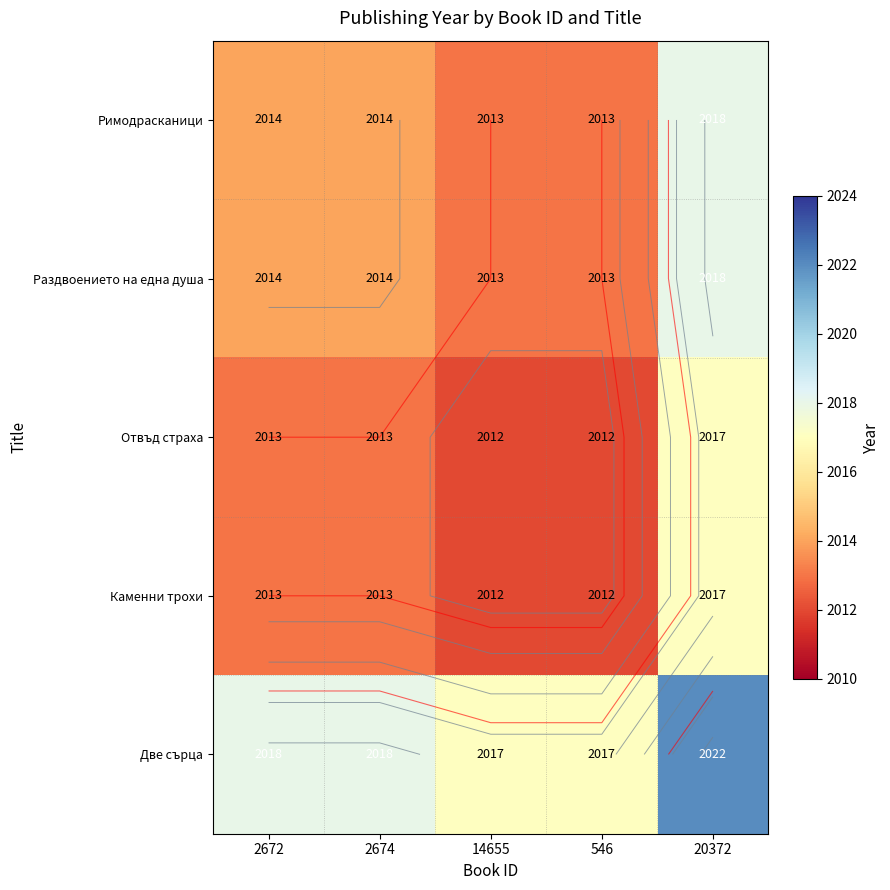

Is the value of Раздвоението на една душа at 2674 greater than the value of Римодрасканици at 546?

Yes